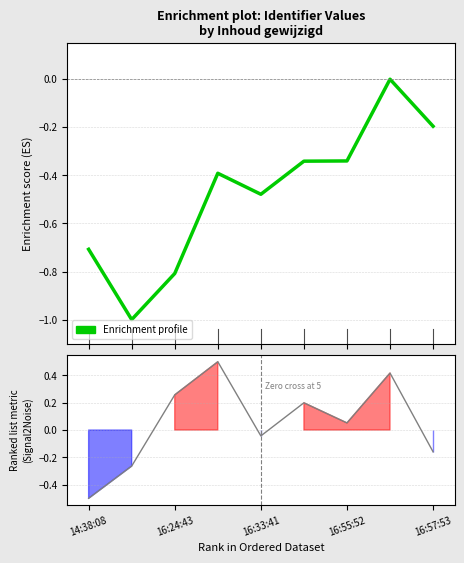

What is the difference between the highest and lowest values at 16:55:52?

0.4